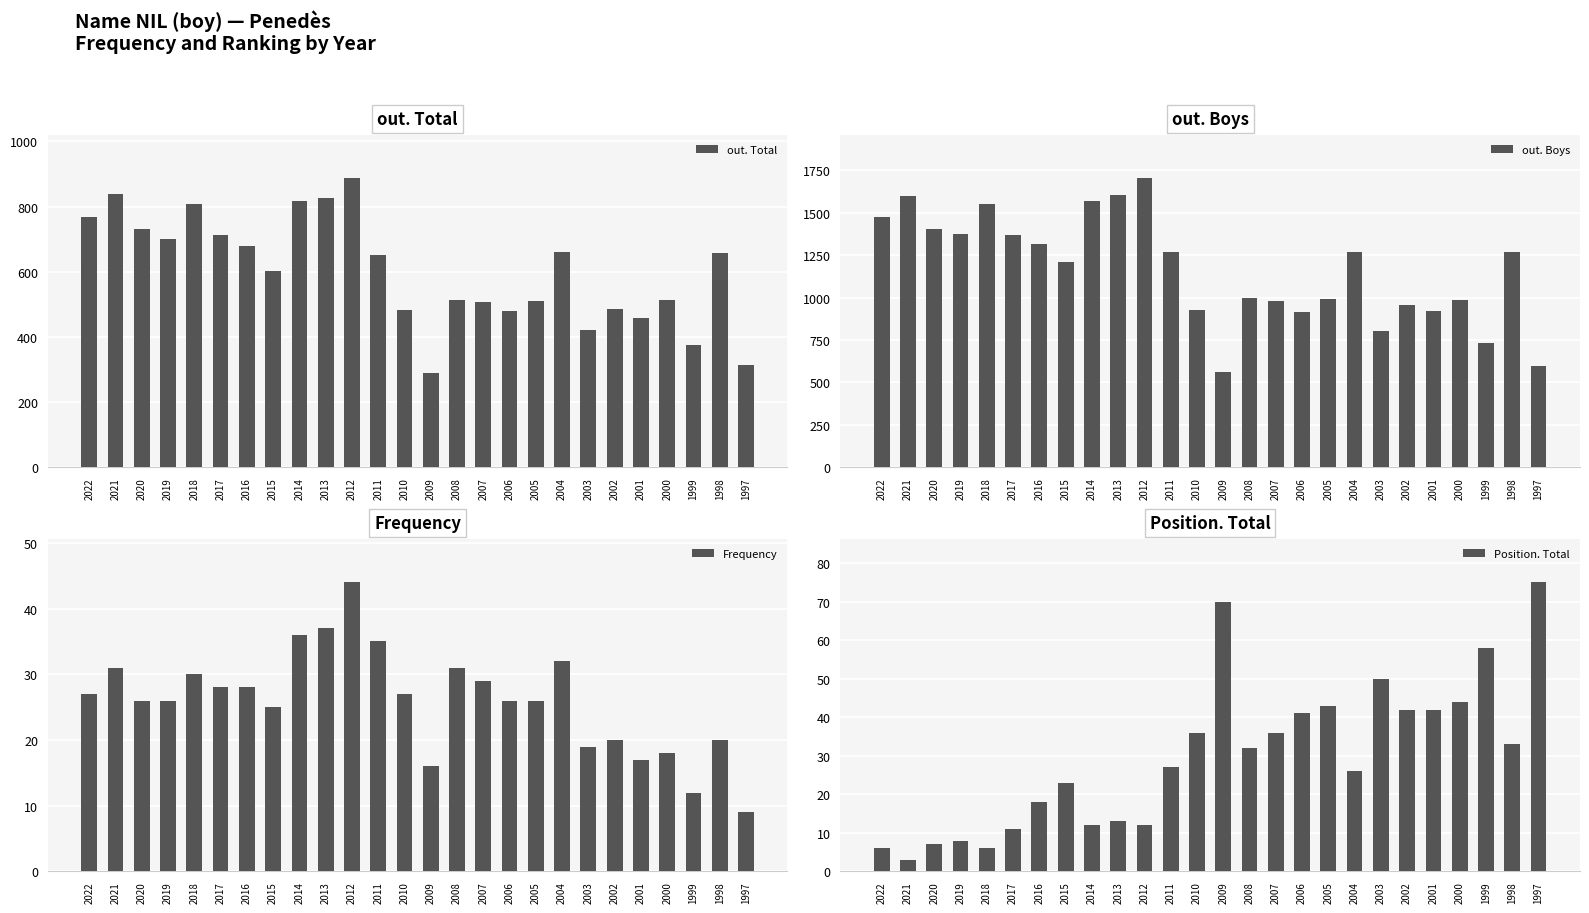

How many data points in out. Boys are above 1267?

12